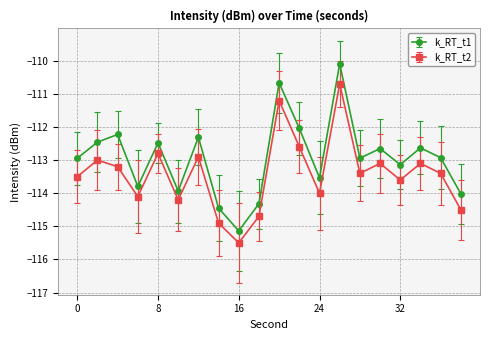

Which series has the largest range (max minus min)?

k_RT_t1